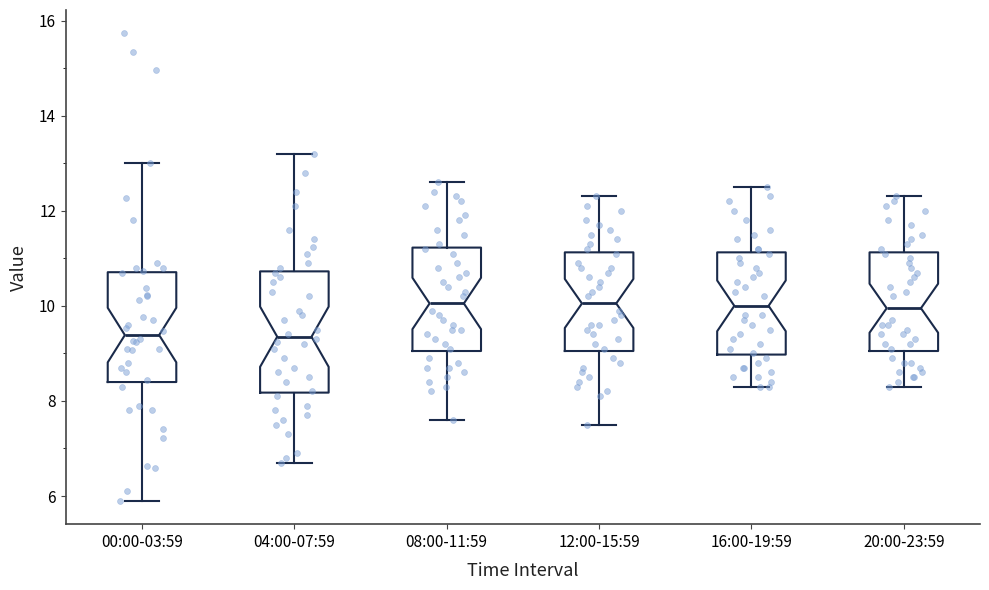

Reading left to right, transcribe this box plot: for each box, give where its median line is, the range the box spans, and where its two whiskers end, as read against the y-axis. The values are not printed on the chart, so give them approximately, as read against the axis.

00:00-03:59: median 9.4, box 8.4 to 10.8, whiskers 6.0 to 13.0
04:00-07:59: median 9.4, box 8.2 to 10.8, whiskers 6.8 to 13.2
08:00-11:59: median 10.0, box 9.0 to 11.2, whiskers 7.6 to 12.6
12:00-15:59: median 10.0, box 9.0 to 11.2, whiskers 7.6 to 12.4
16:00-19:59: median 10.0, box 9.0 to 11.2, whiskers 8.4 to 12.6
20:00-23:59: median 10.0, box 9.0 to 11.2, whiskers 8.4 to 12.4